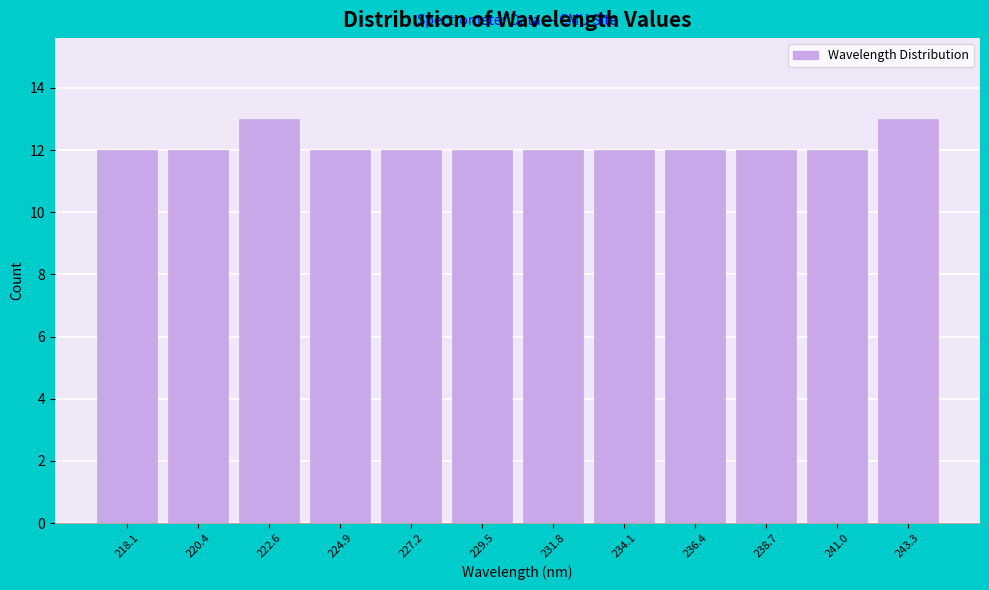

Reading left to right, transcribe all the data shown in this chart.

218.1=12	220.4=12	222.6=13	224.9=12	227.2=12	229.5=12	231.8=12	234.1=12	236.4=12	238.7=12	241.0=12	243.3=13